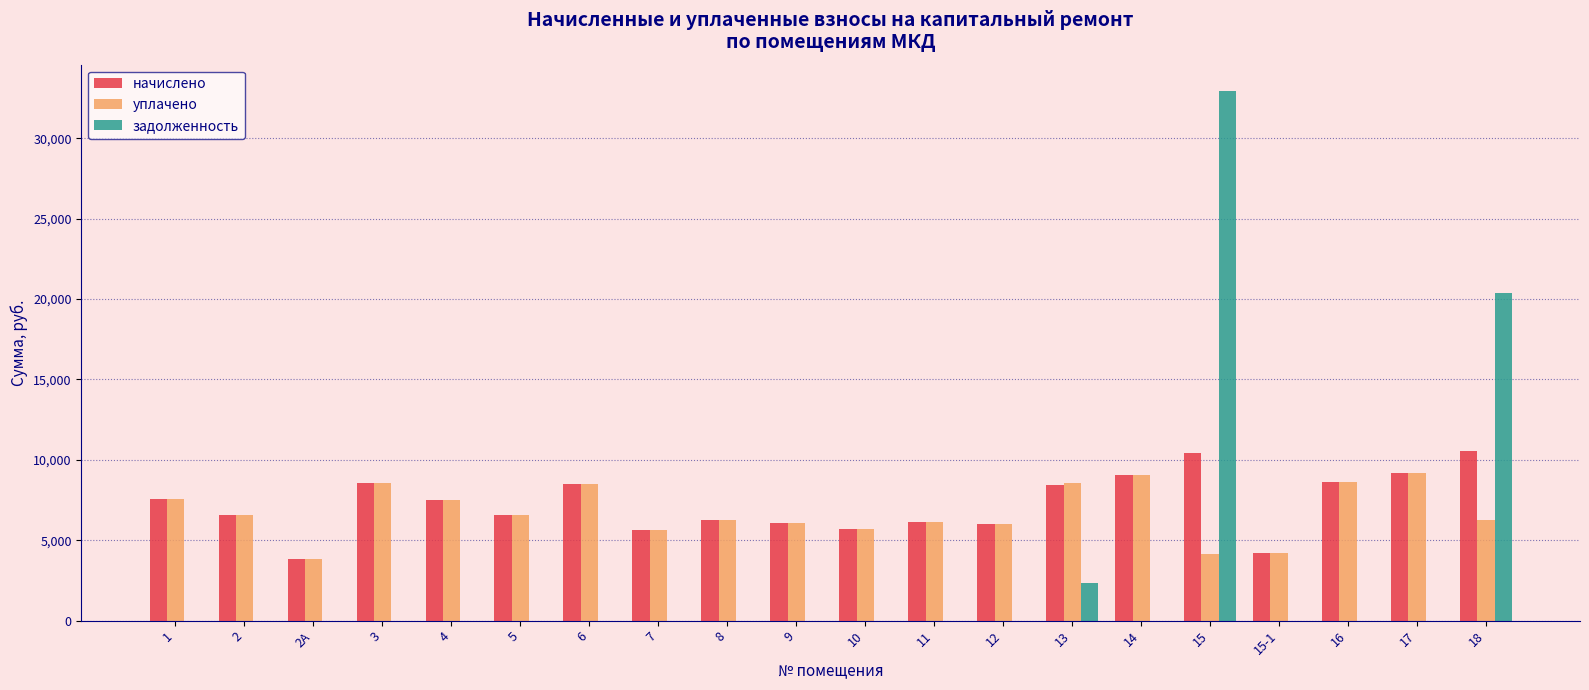

Is the value of уплачено at 2 greater than the value of задолженность at 3?

Yes